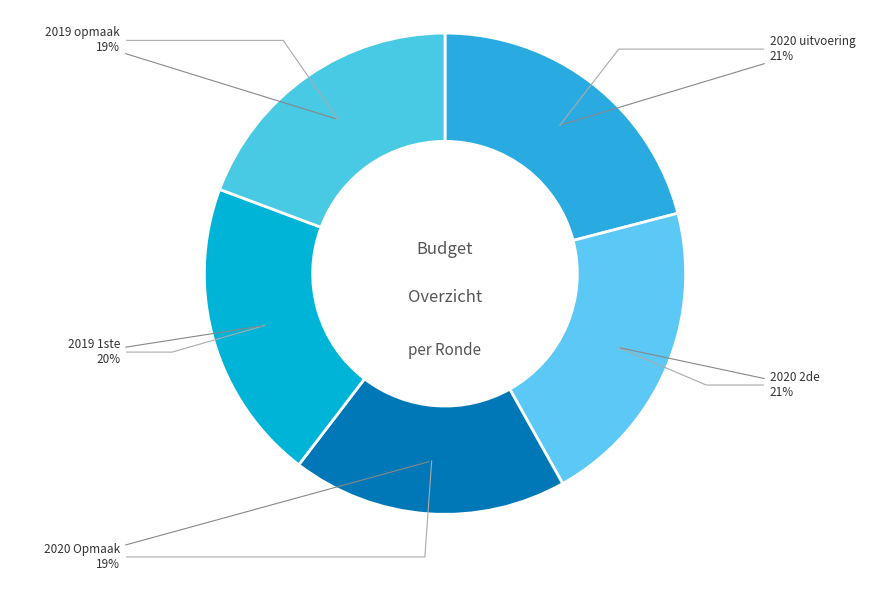

Does any single category account for the majority?

No